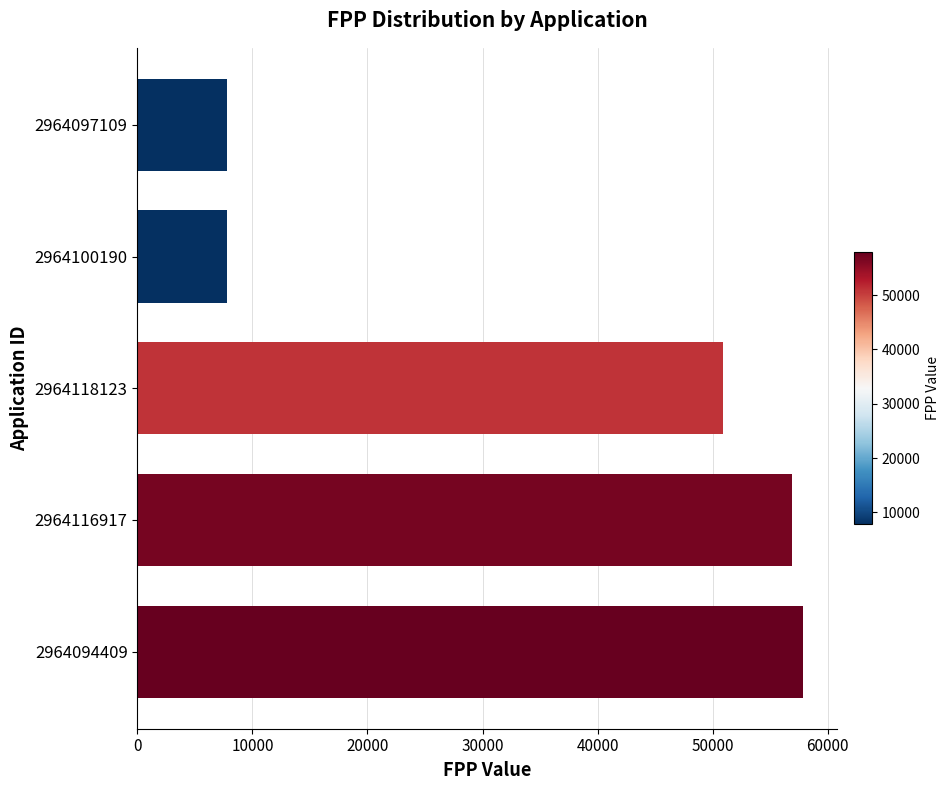

Reading bottom to top, extract all data points from this chart.

2964094409=57900	2964116917=56900	2964118123=50898	2964100190=7777	2964097109=7777